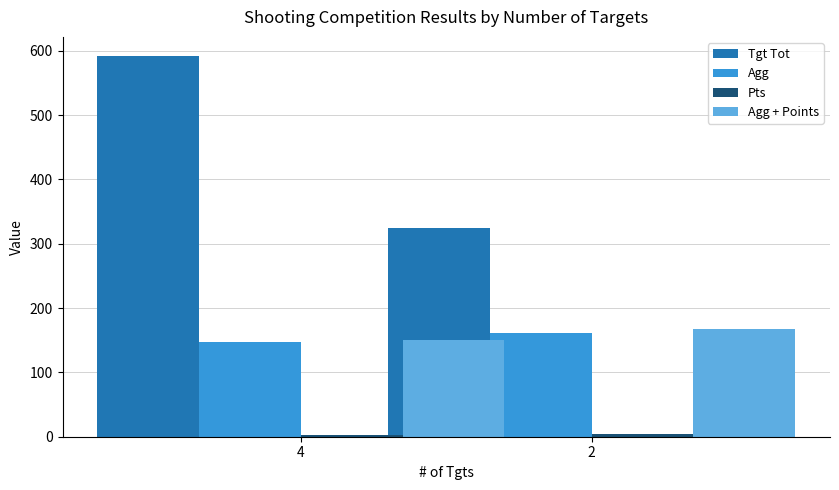

What is the value of the Pts bar at the 2nd from the left?

5